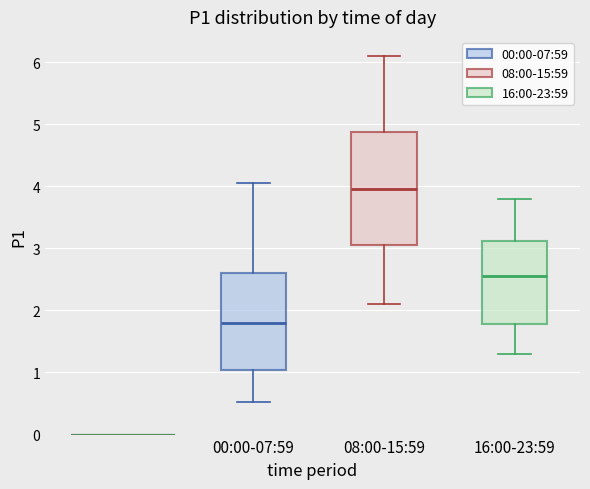

Reading left to right, read every box against the y-axis: the position of its median line, the range the box covers, and the ends of its whiskers. The values are not printed on the chart, so give them approximately, as read against the axis.

00:00-07:59: median 1.8, box 1.0 to 2.6, whiskers 0.5 to 4.1
08:00-15:59: median 4.0, box 3.1 to 4.9, whiskers 2.1 to 6.1
16:00-23:59: median 2.6, box 1.8 to 3.1, whiskers 1.3 to 3.8